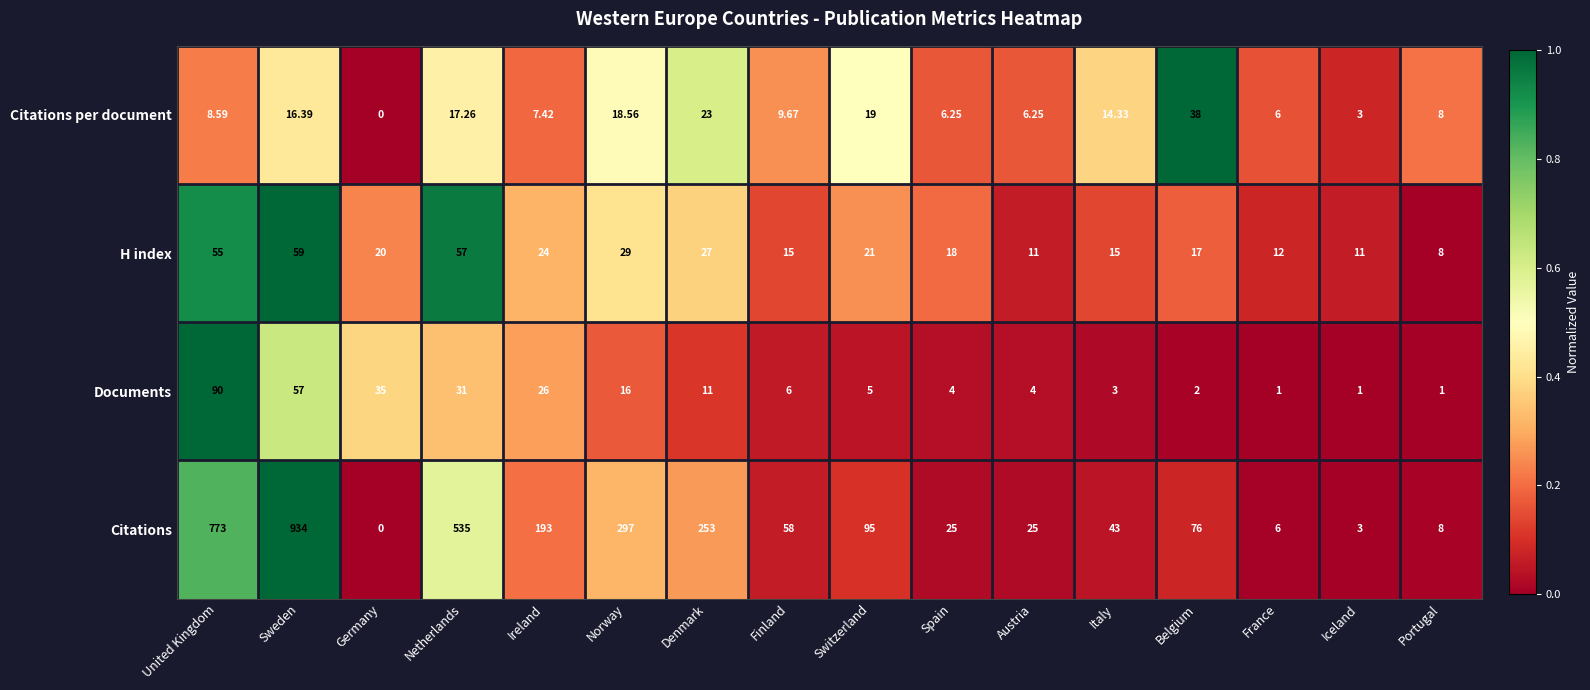

At which label is Citations per document closest to 19?

Switzerland